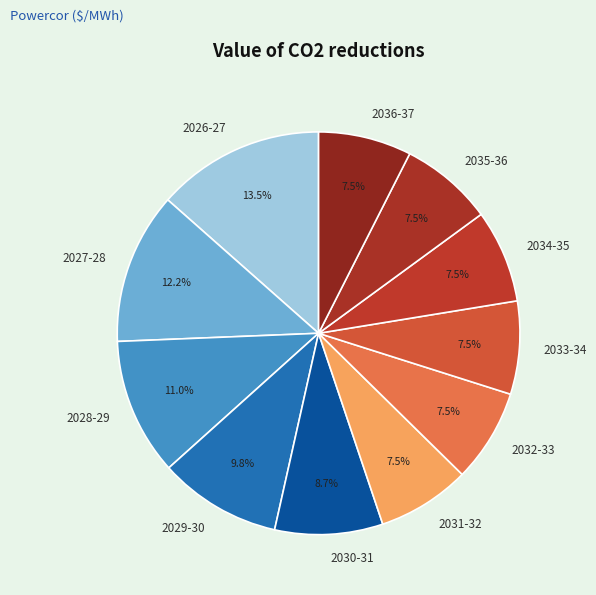

To the nearest percent, what is the difference between the largest and smallest slice percentages?

6%